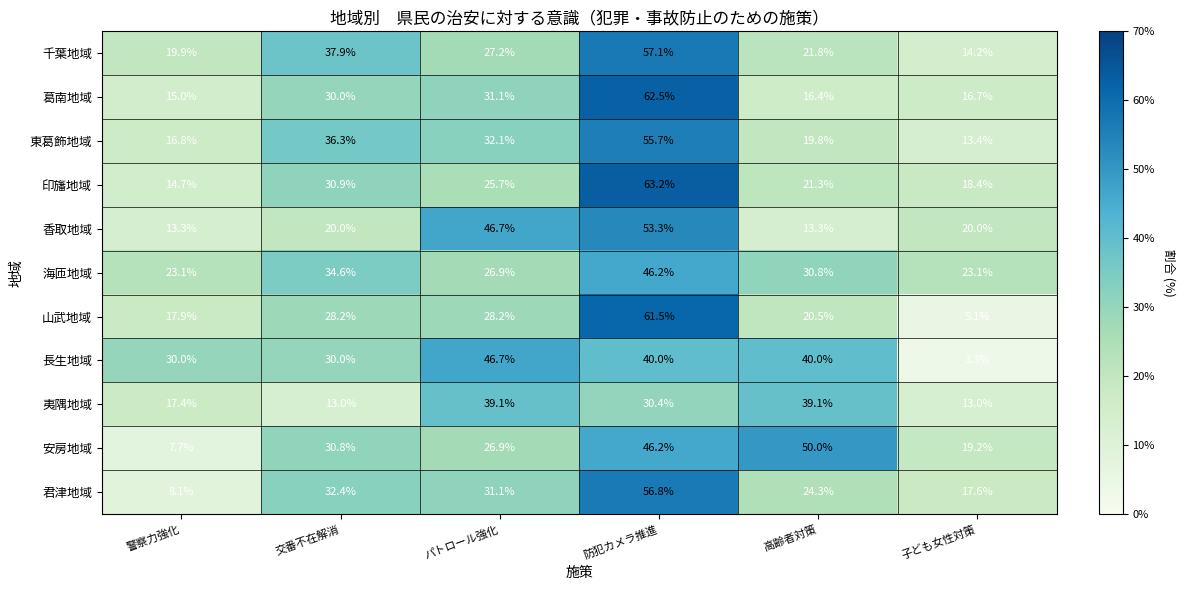

Which series has the largest range (max minus min)?

山武地域